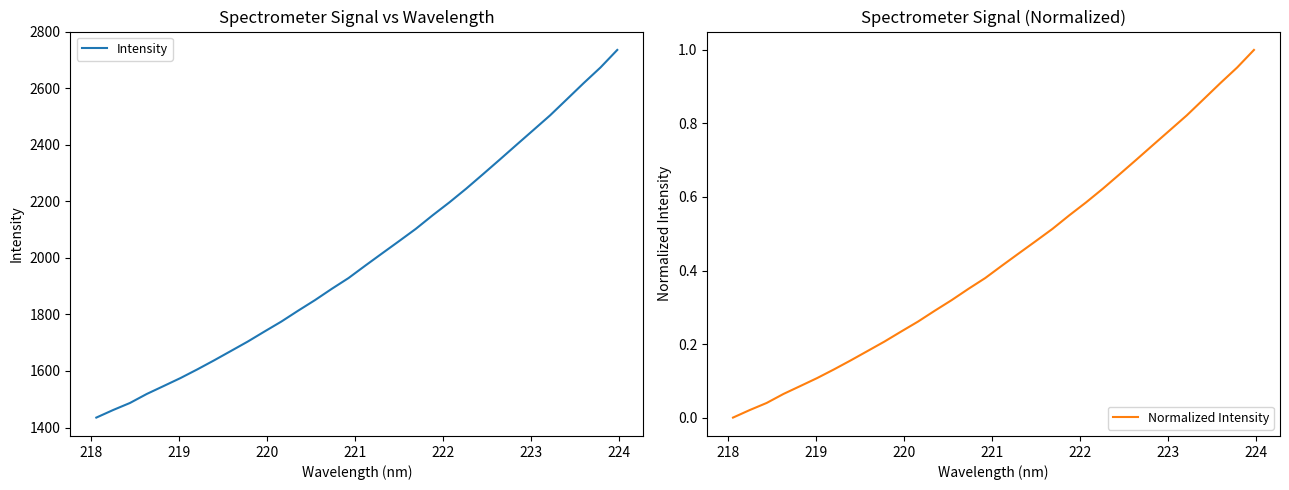

What is the minimum value for Intensity?

1435.2